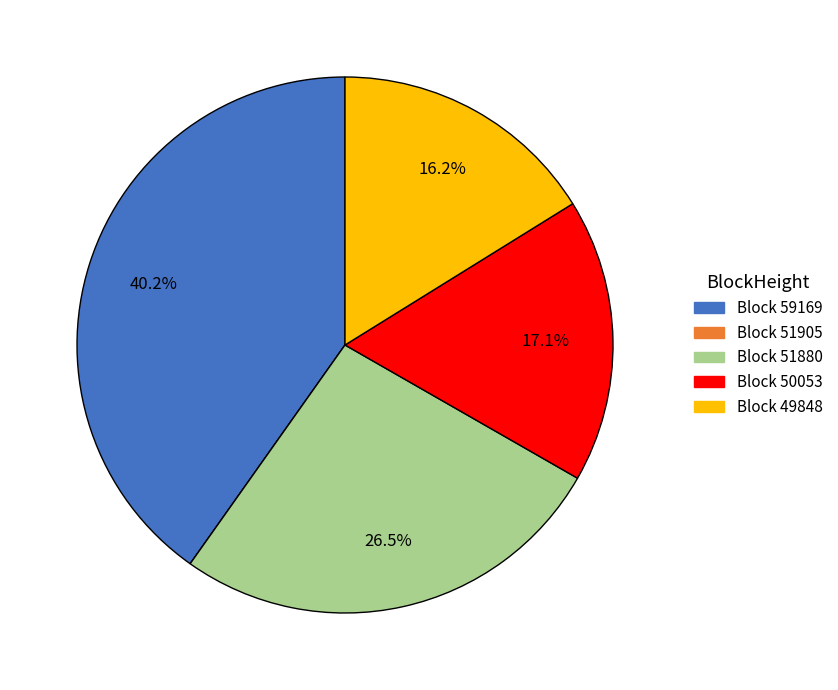

Is there any slice that represents more than half of the pie?

No